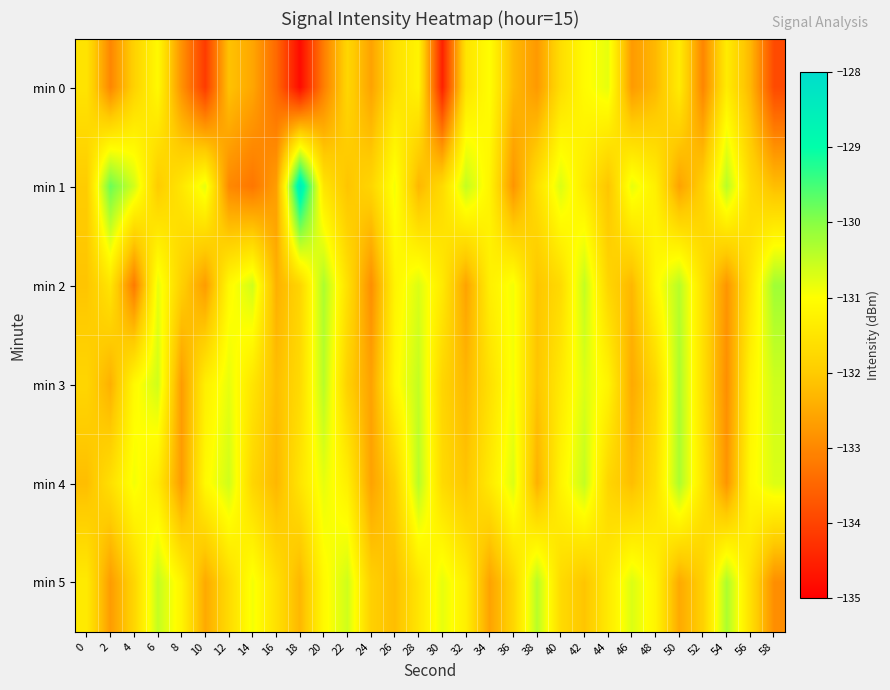

Count the number of categories in the chart.

30